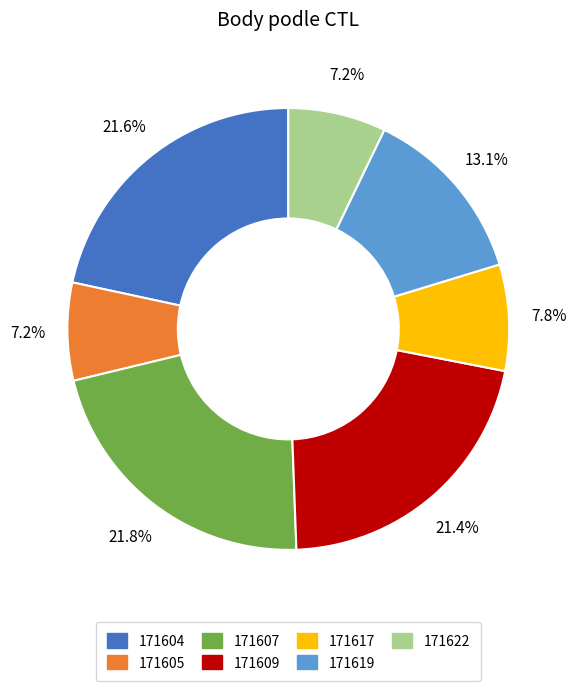

What percentage do 171607 and 171604 together represent?

43.4%